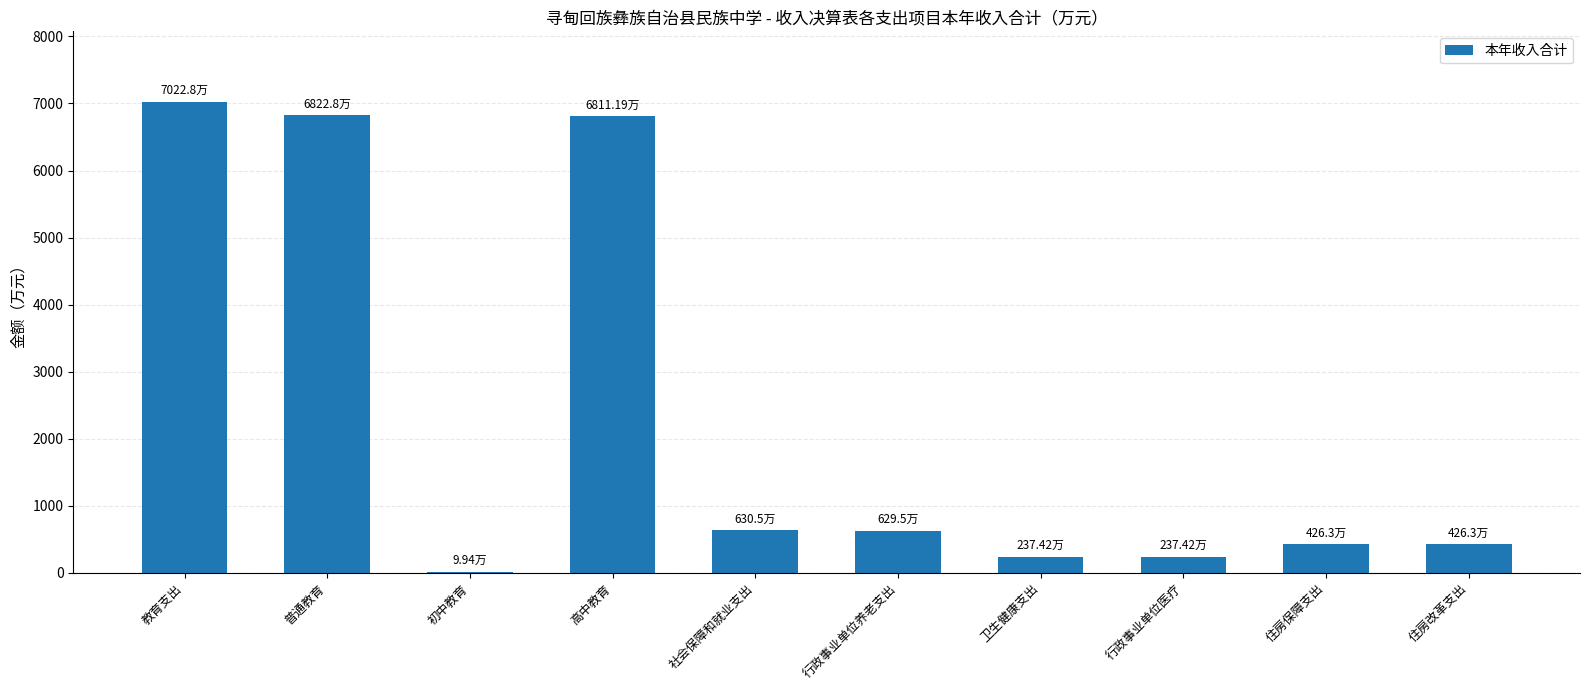

Approximately how many times larger is the value at 住房保障支出 compared to 卫生健康支出?

1.8